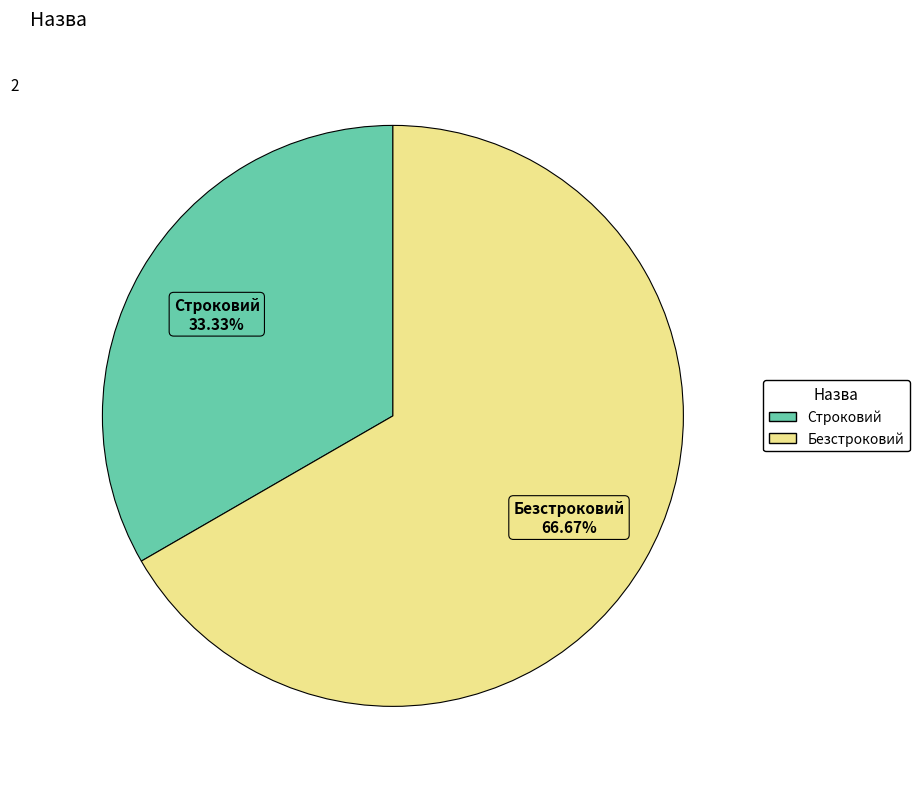

Which category accounts for the majority?

Безстроковий